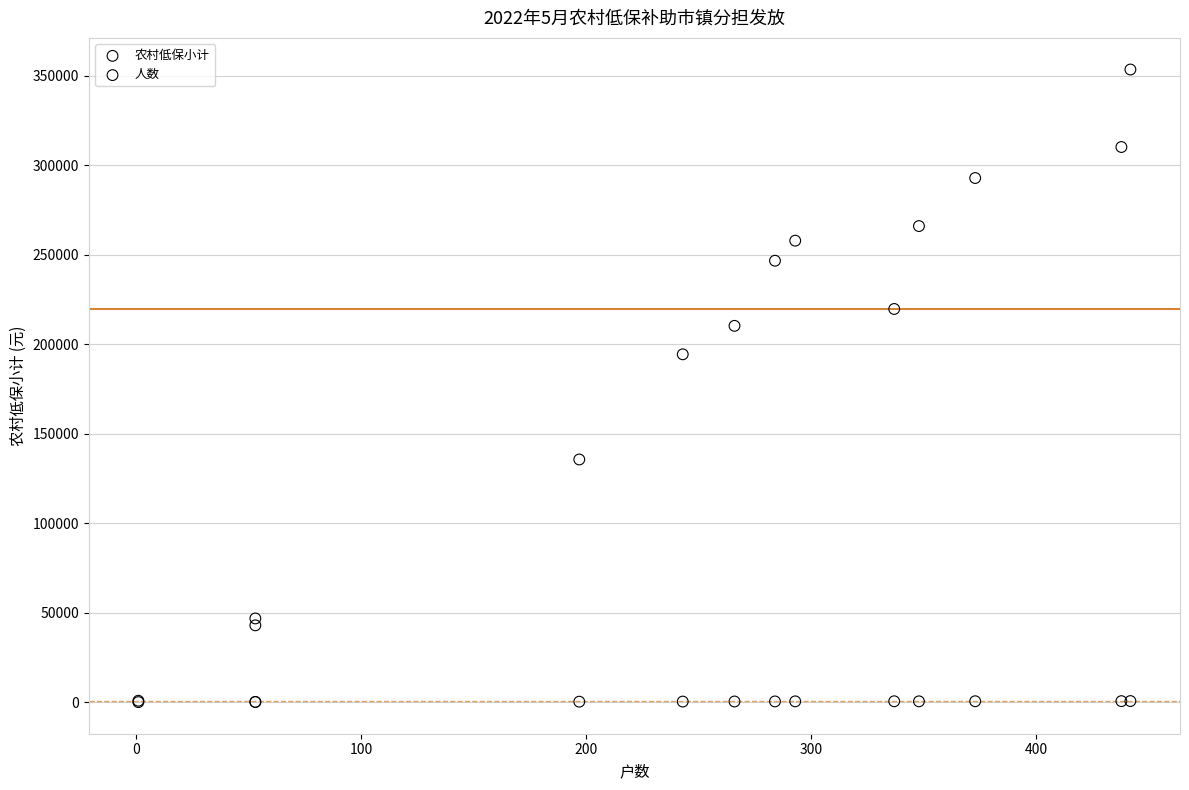

In the 农村低保小计 series, what Y value is closest to 177047?

194266